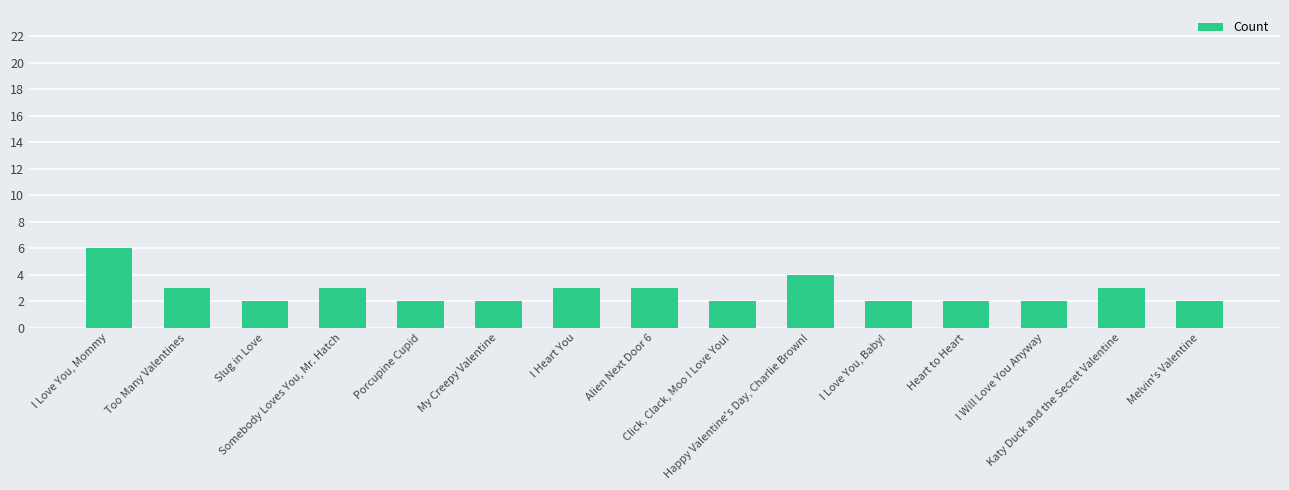

Reading left to right, what are all the values shown in this chart?

I Love You, Mommy=6	Too Many Valentines=3	Slug in Love=2	Somebody Loves You, Mr. Hatch=3	Porcupine Cupid=2	My Creepy Valentine=2	I Heart You=3	Alien Next Door 6=3	Click, Clack, Moo I Love You!=2	Happy Valentine's Day, Charlie Brown!=4	I Love You, Baby!=2	Heart to Heart=2	I Will Love You Anyway=2	Katy Duck and the Secret Valentine=3	Melvin's Valentine=2